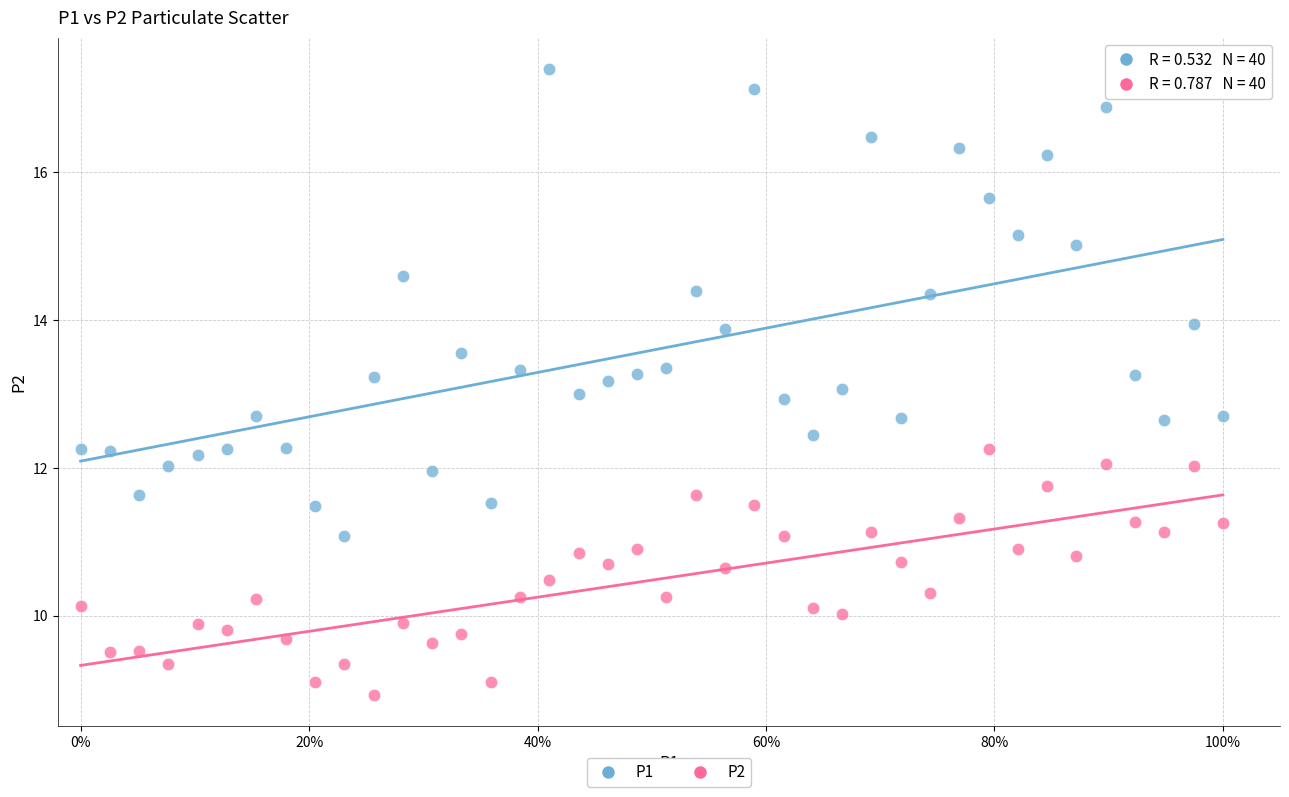

Which series contains the lowest Y value?

P2